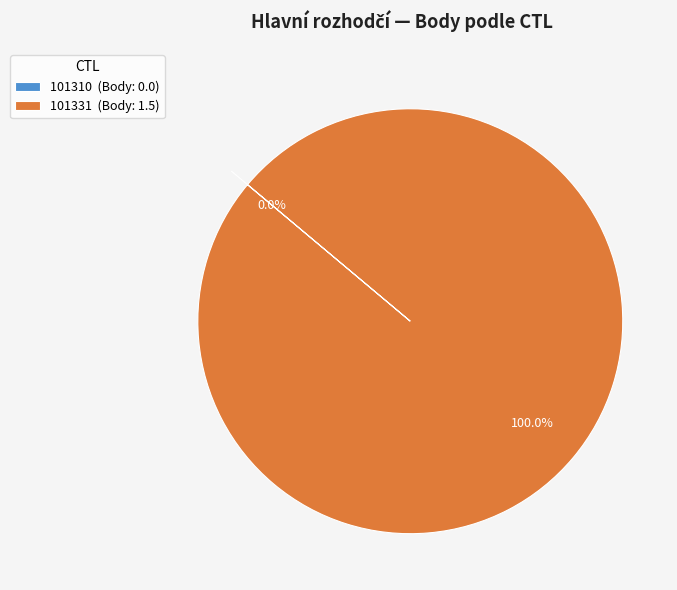

Which slice is the smallest?

101310